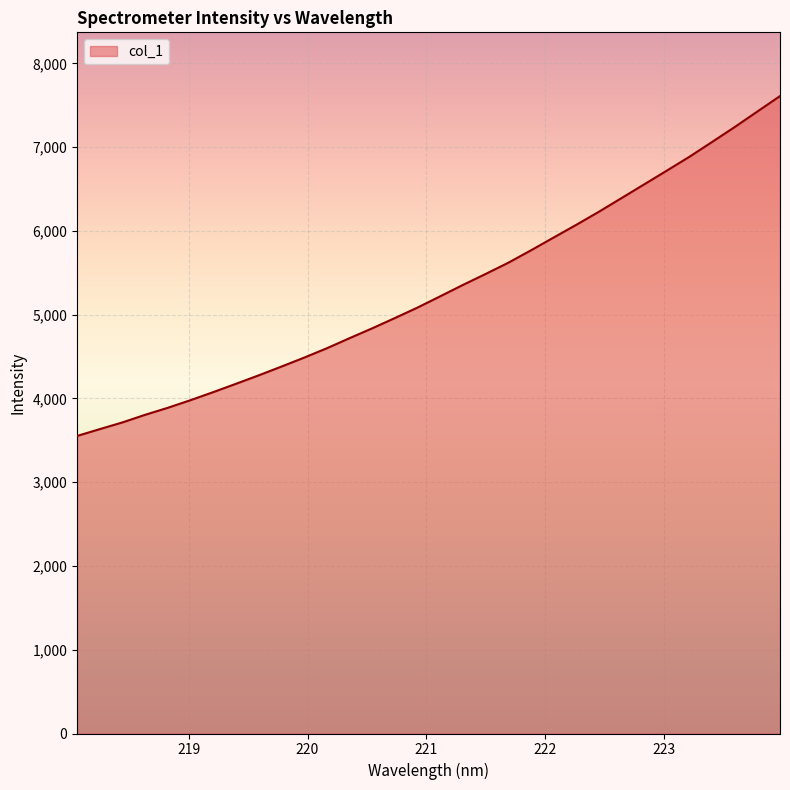

What is the minimum value shown in the chart?

3552.2